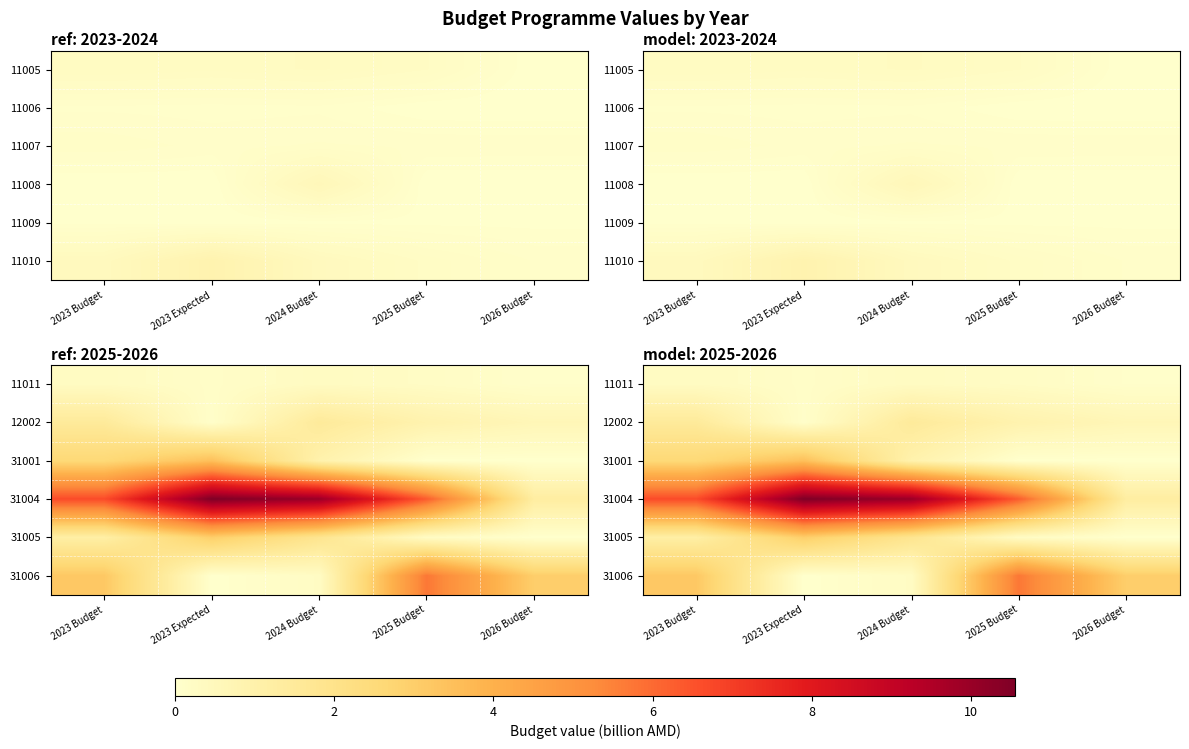

True or false: 12002 has a value of 1.0 at 2023 Budget.

False